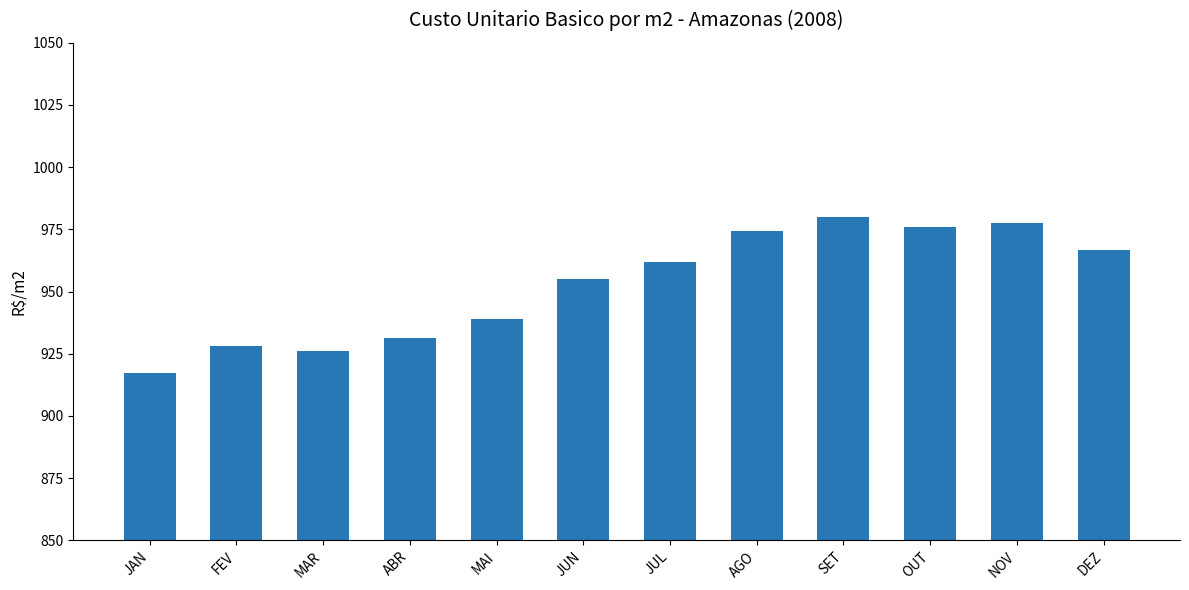

At which label is the value closest to 948?

JUN